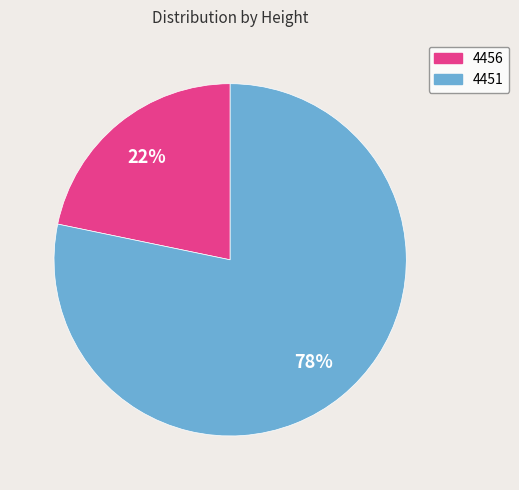

Is there a majority slice in this chart?

Yes